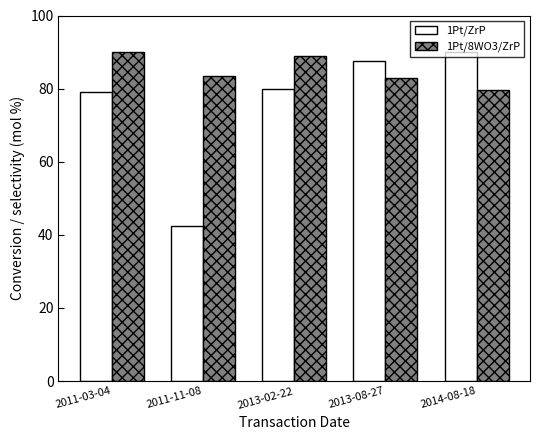

At which label does 1Pt/ZrP reach its minimum?

2011-11-08